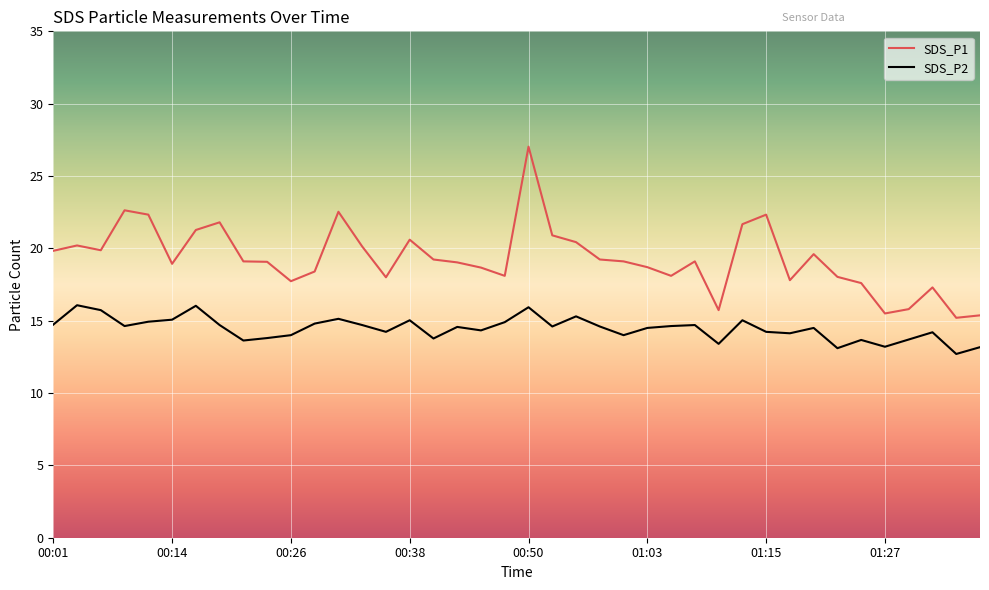

What is the difference between the maximum and minimum values in the SDS_P2 series?

3.4